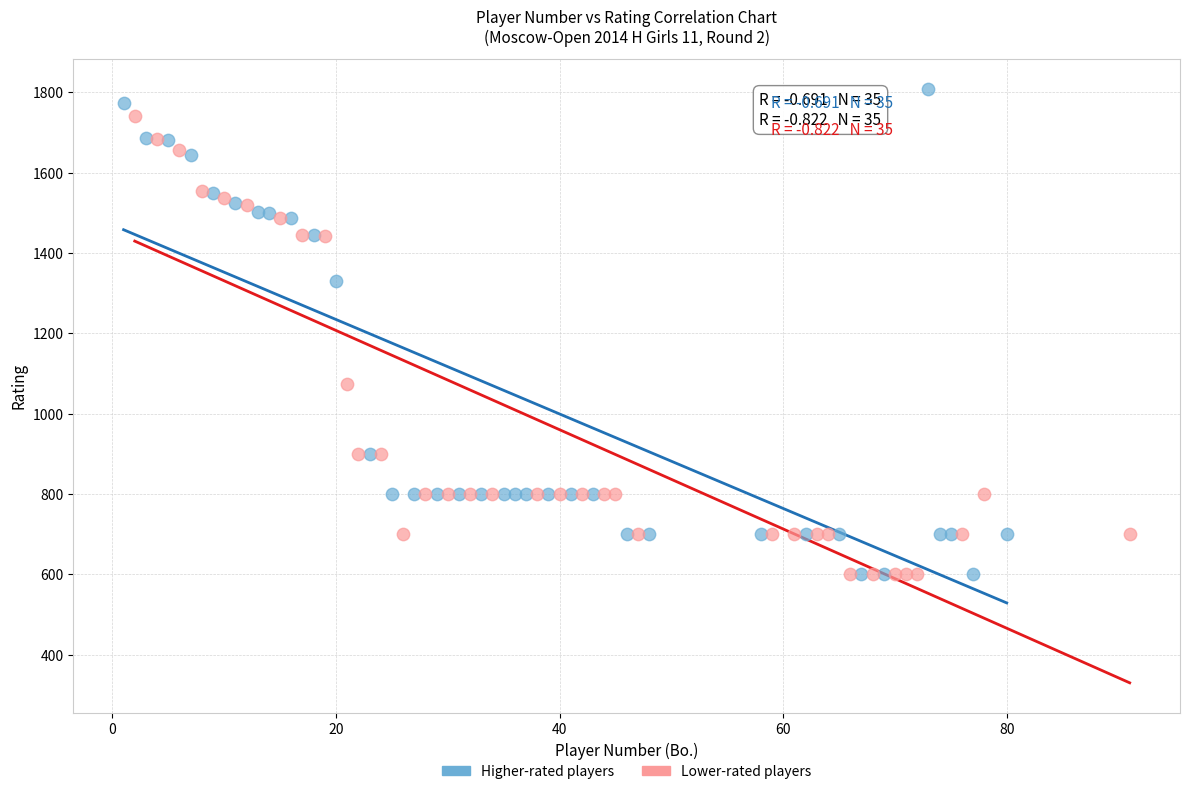

Which series contains the highest Y value?

Higher-rated players